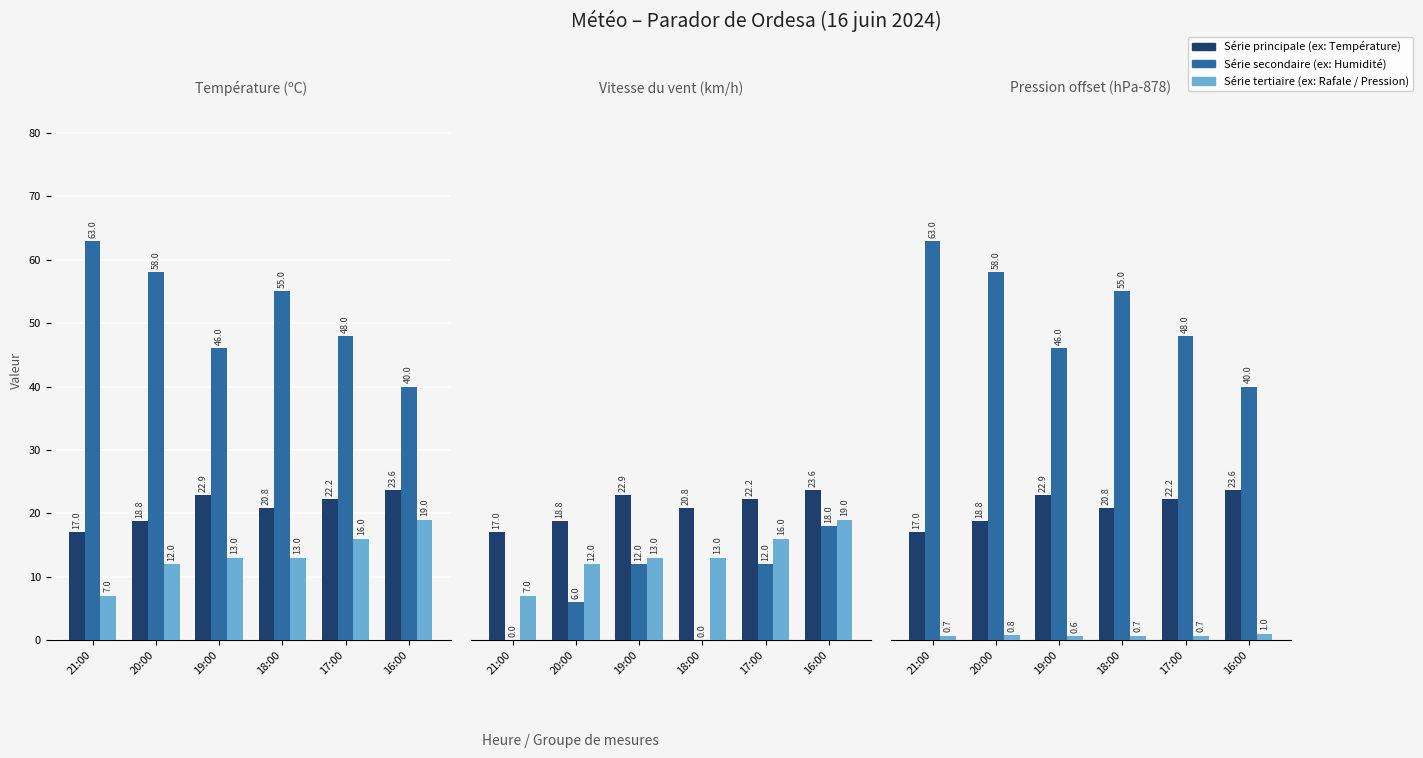

The Température series shows 20.8 at 18:00. True or false?

True